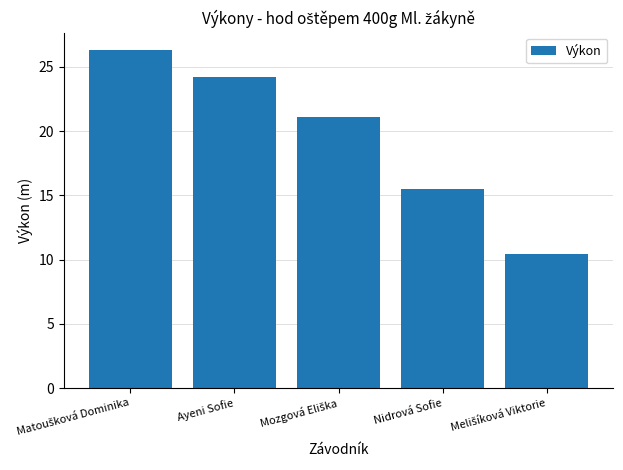

What value does the data have at Nidrová Sofie?

15.5